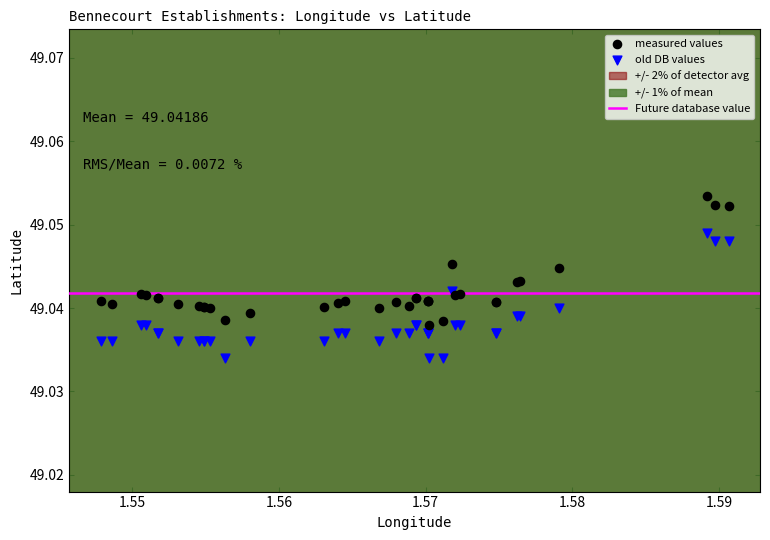

Which series contains the lowest Y value?

old DB values